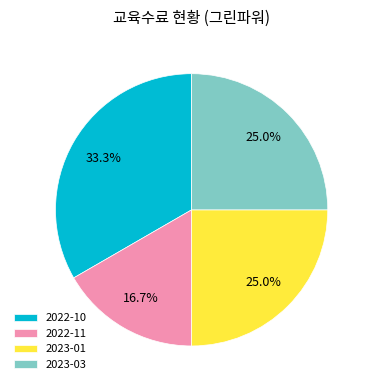

What is the largest slice in the pie chart?

2022-10